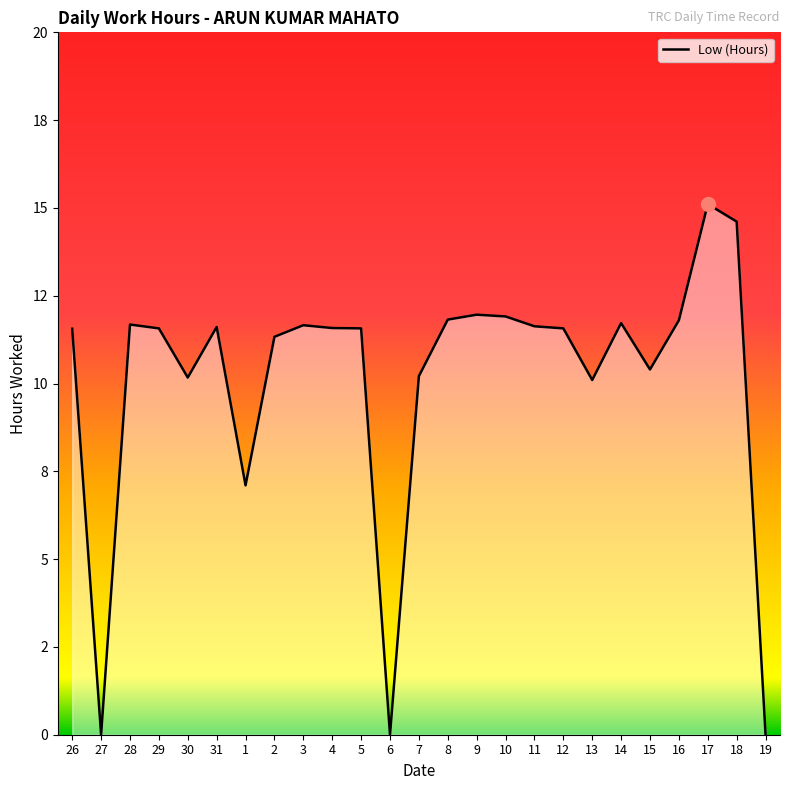

What is the label of the 25th point from the left?

19